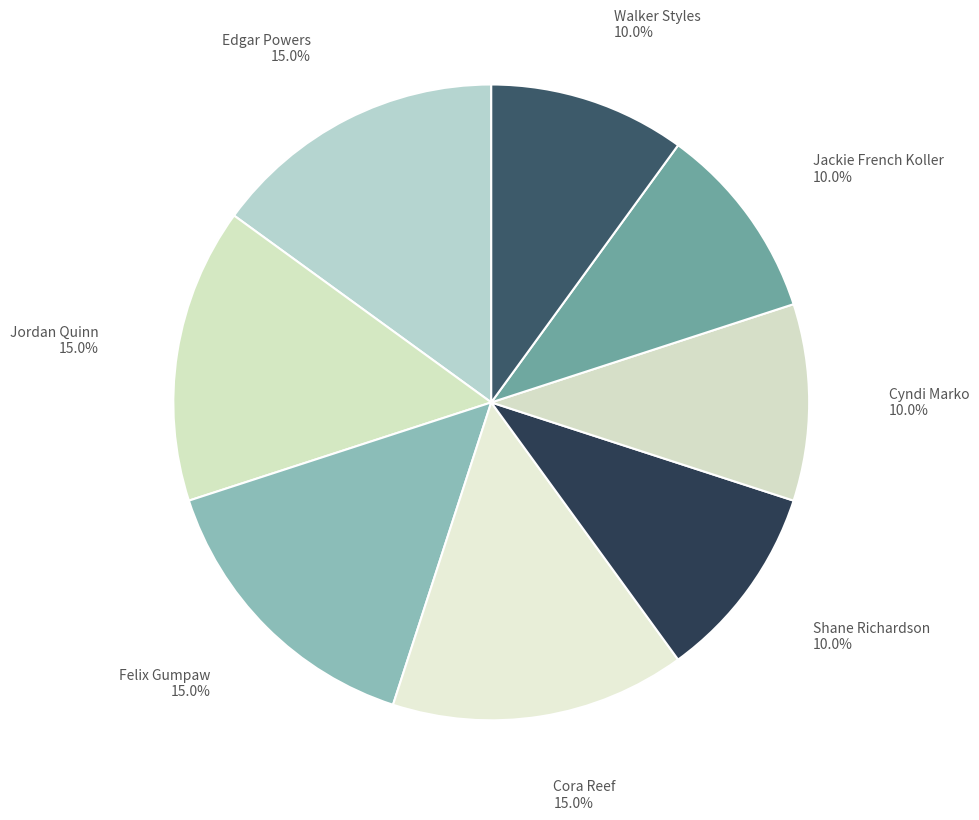

Approximately how many times larger is the value at Shane Richardson compared to Felix Gumpaw?

0.7